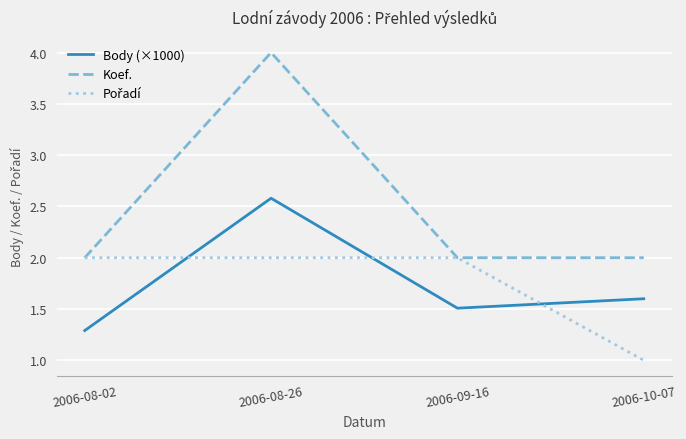

Does the chart have visible grid lines?

Yes